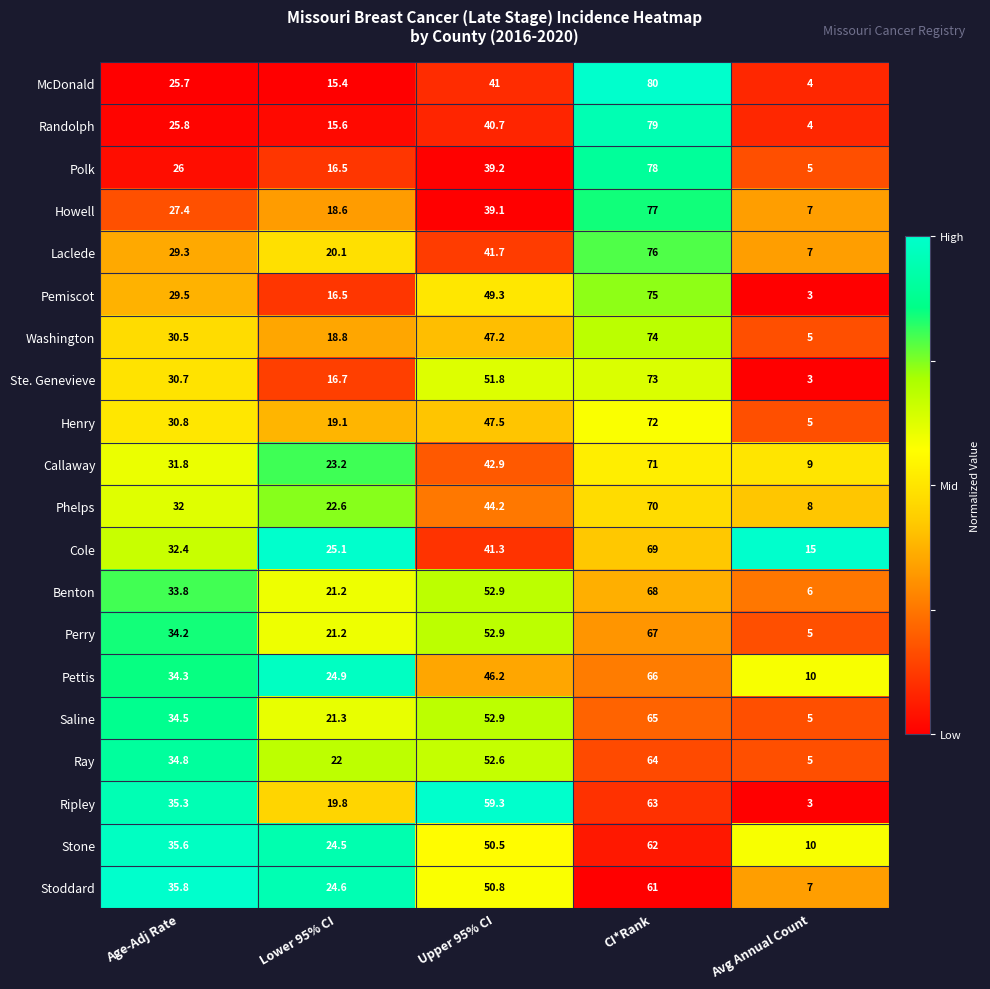

At which category is the sum across all series the highest?

CI*Rank